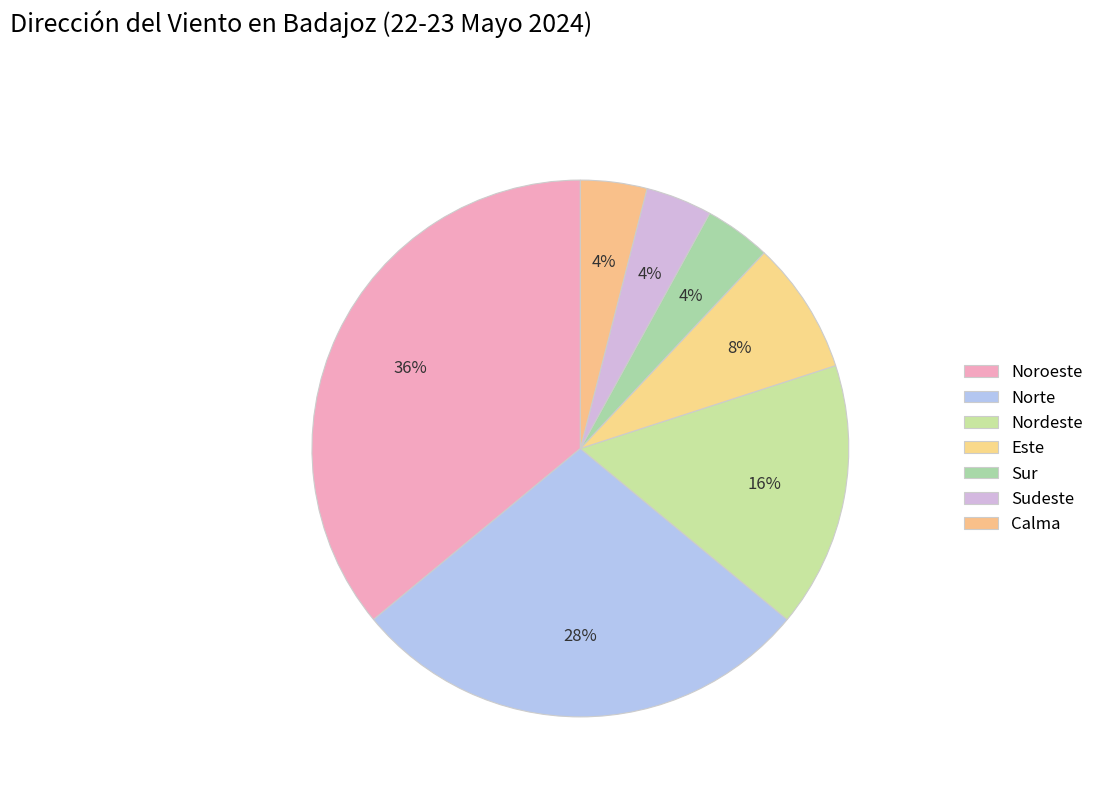

Count the number of slices in the pie.

7